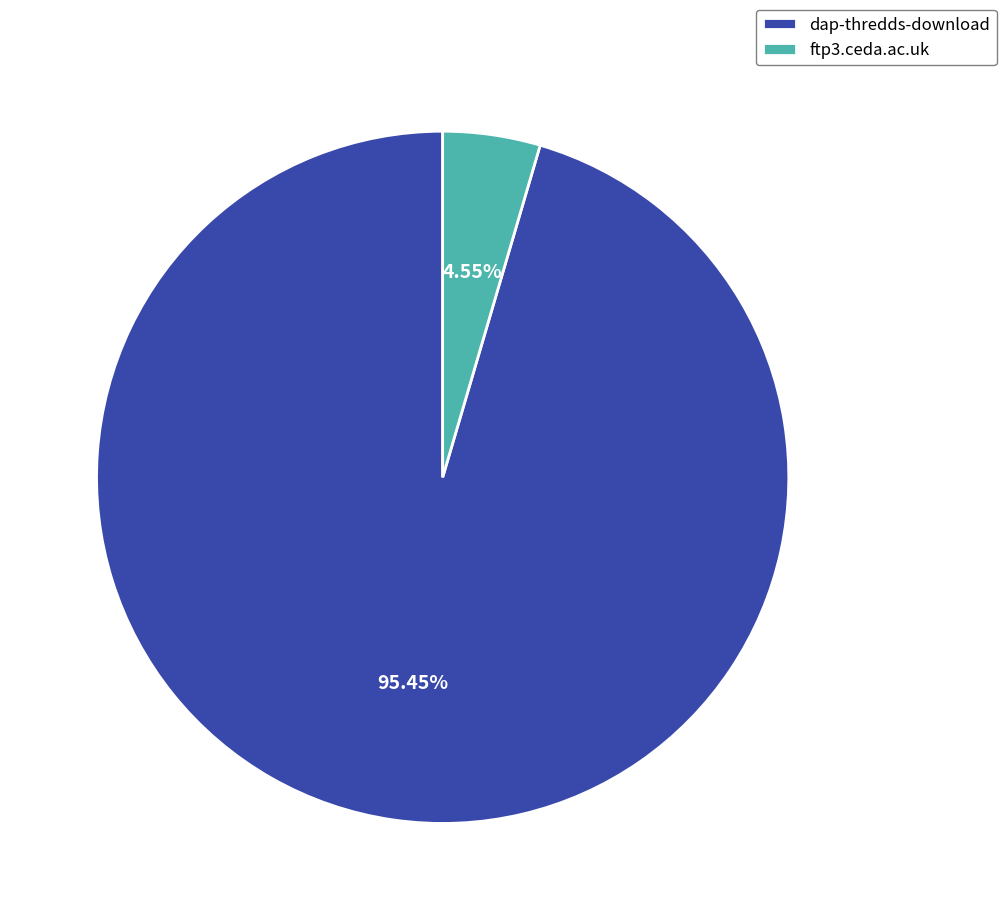

To the nearest percent, what is the combined percentage of ftp3.ceda.ac.uk and dap-thredds-download?

100%